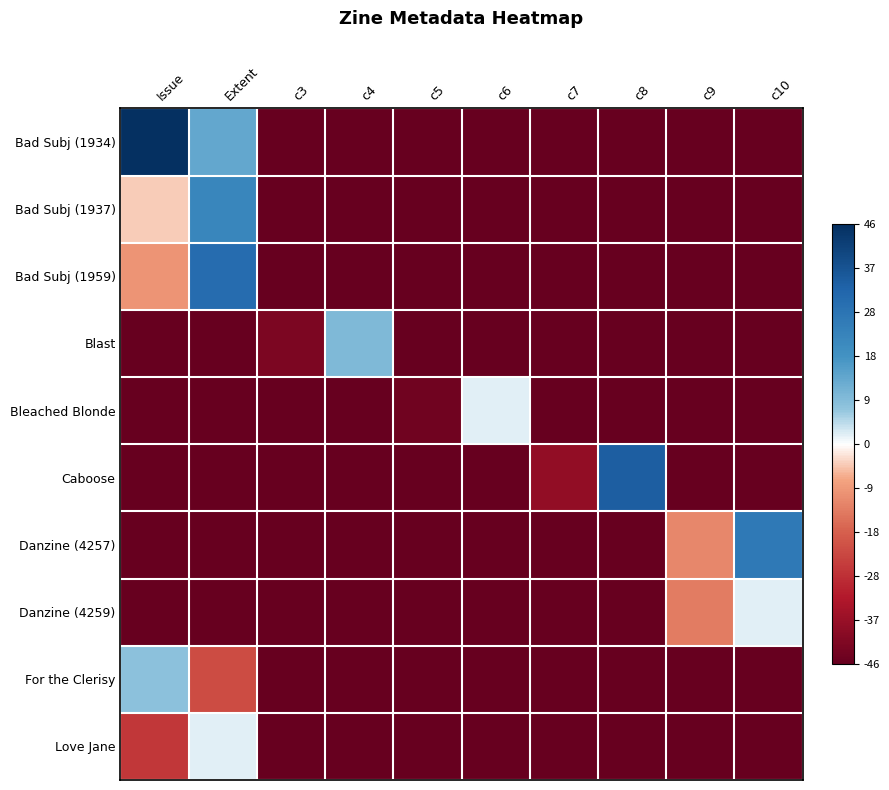

Rank the series by their maximum value, from lowest to highest.

Bleached Blonde, Danzine (4259), Love Jane, For the Clerisy, Blast, Bad Subj (1937), Danzine (4257), Bad Subj (1959), Caboose, Bad Subj (1934)